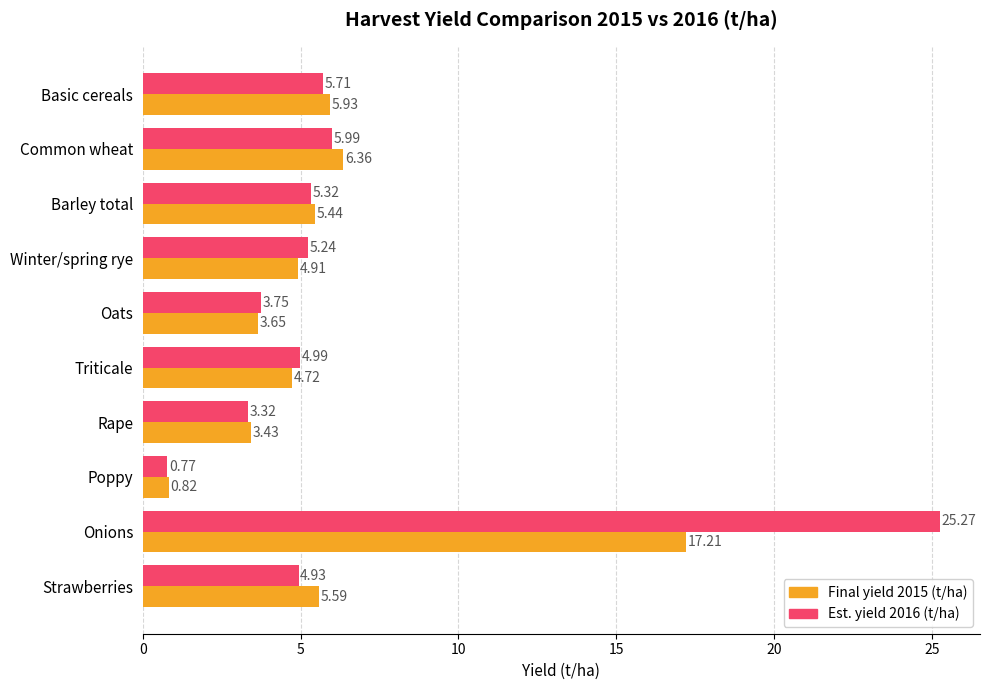

At which category is the sum across all series the highest?

Onions